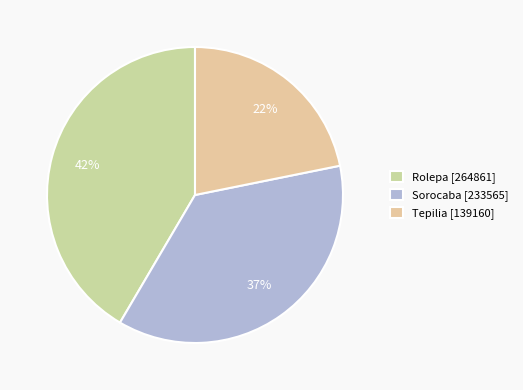

What portion of the pie excludes Sorocaba?

63.4%